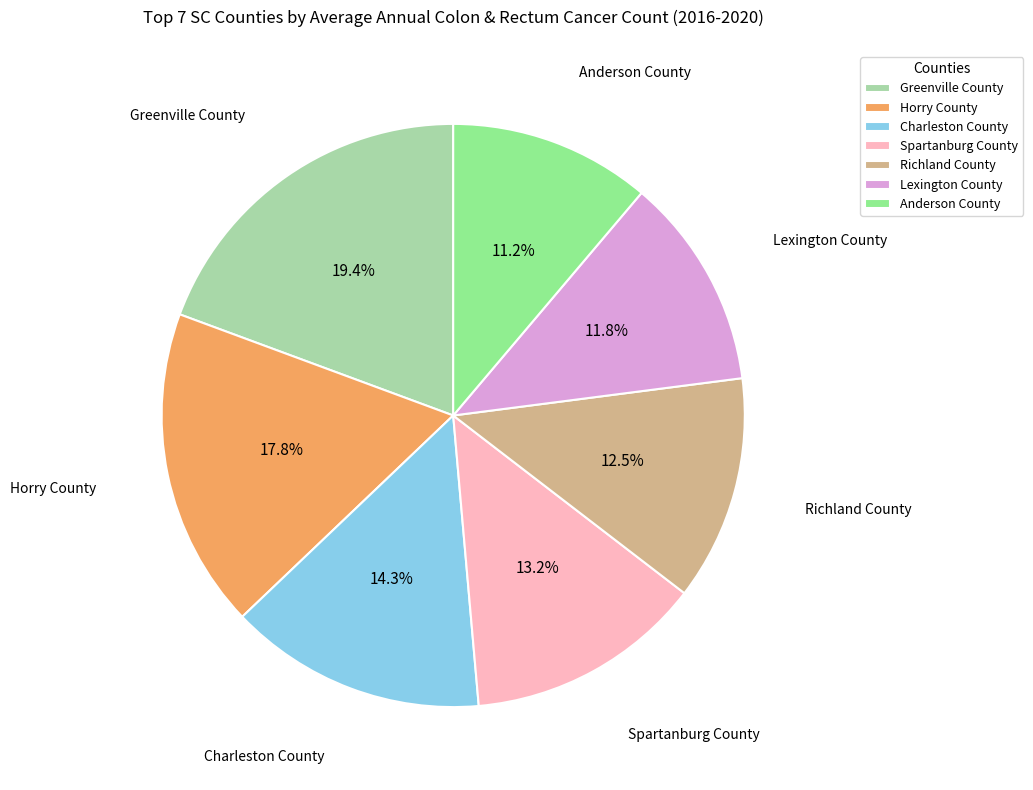

To the nearest percent, what is the combined percentage of Lexington County and Richland County?

24%